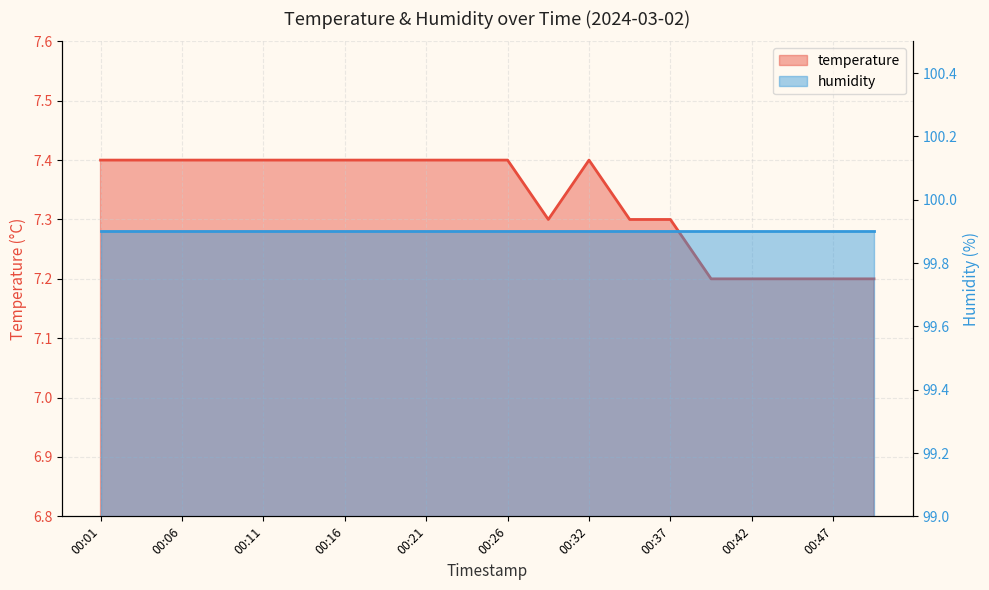

At which category does the chart reach its peak across all series?

00:01